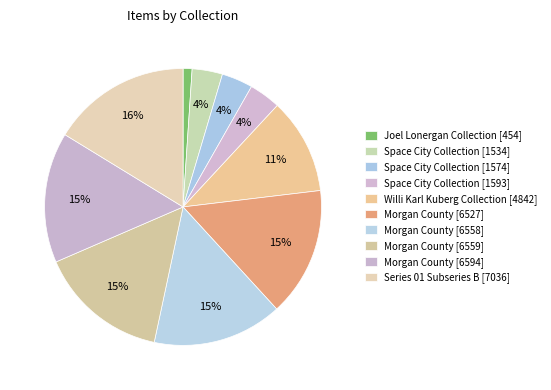

To the nearest percent, what percentage of the pie is Joel Lonergan Collection [454]?

1%